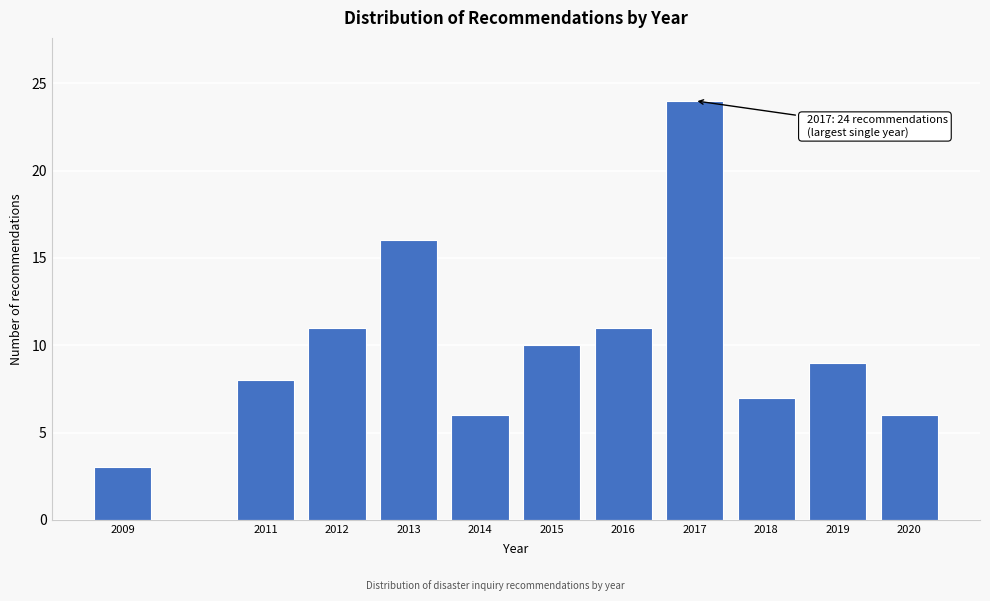

Reading left to right, what are all the values shown in this chart?

2009=3	2011=8	2012=11	2013=16	2014=6	2015=10	2016=11	2017=24	2018=7	2019=9	2020=6